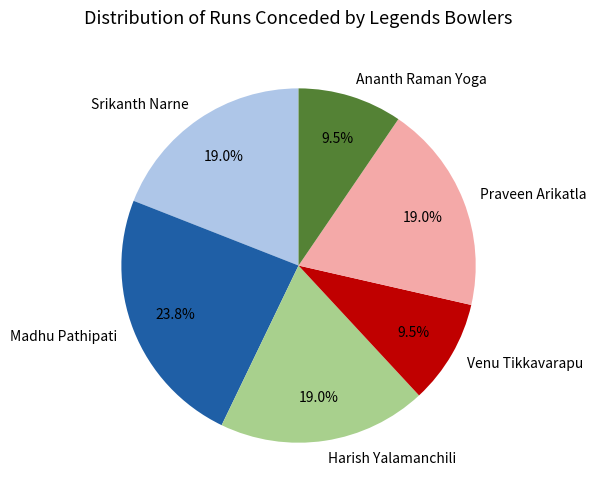

How many segments does this pie chart have?

6